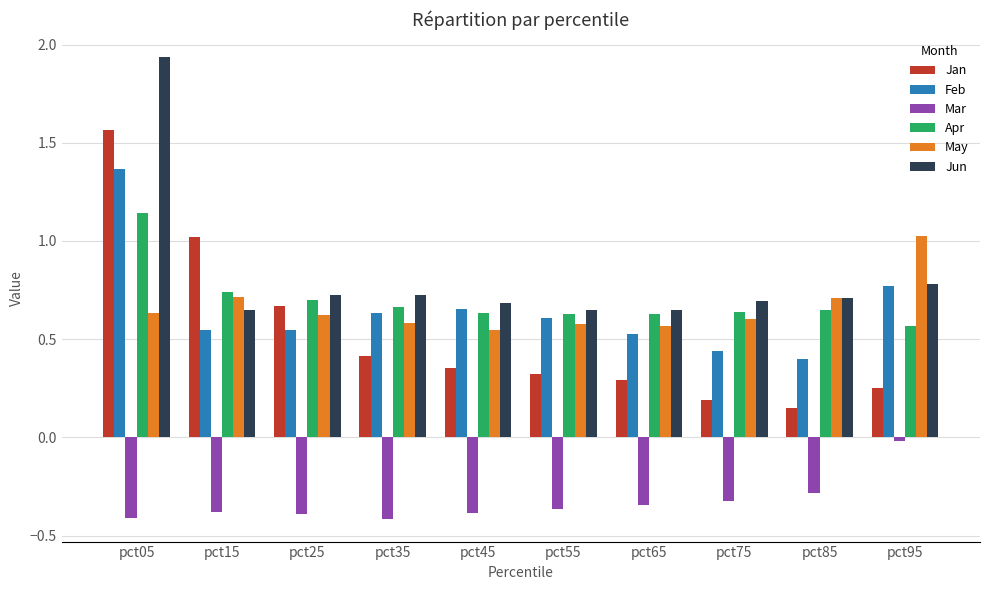

At how many categories does at least one series exceed 0?

10